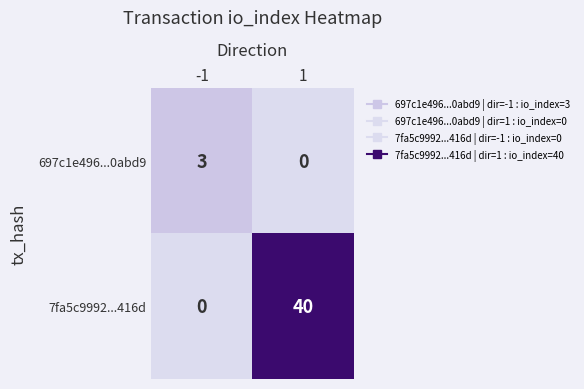

Rank the categories by 7fa5c9992...416d value from highest to lowest.

1, -1